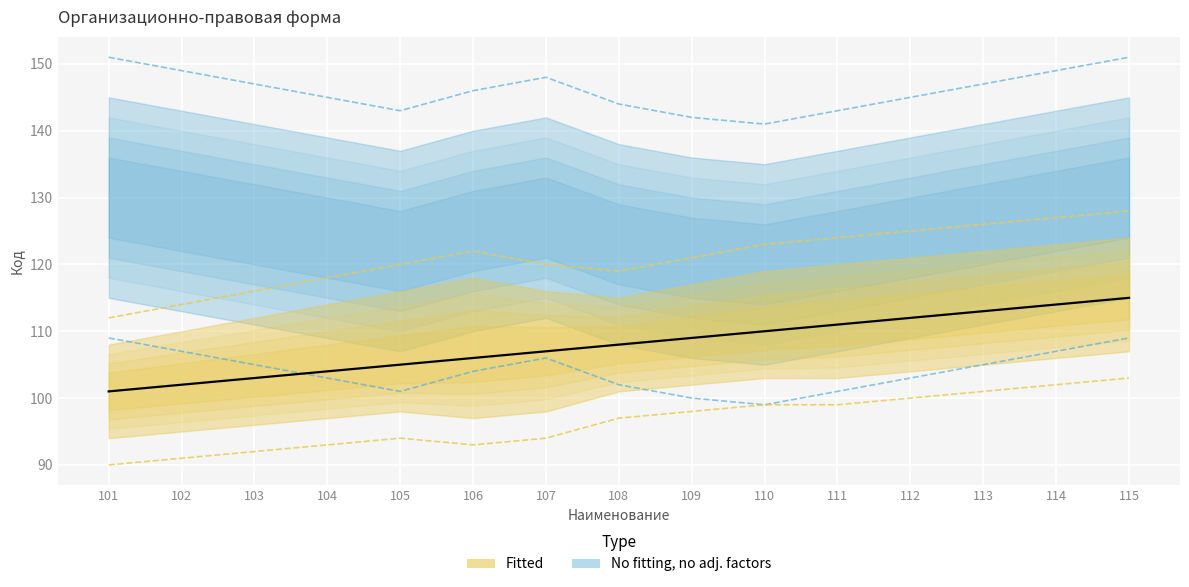

What is the minimum value for NoFit_upper?

99